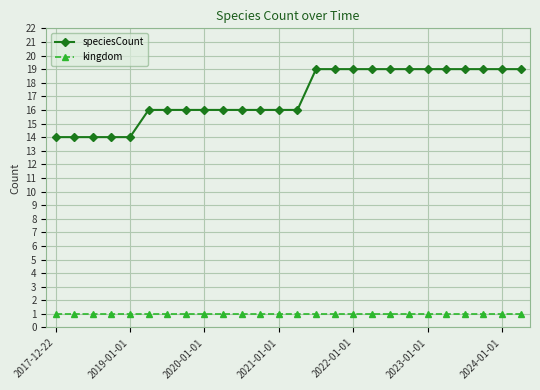

What is the maximum value for speciesCount?

19